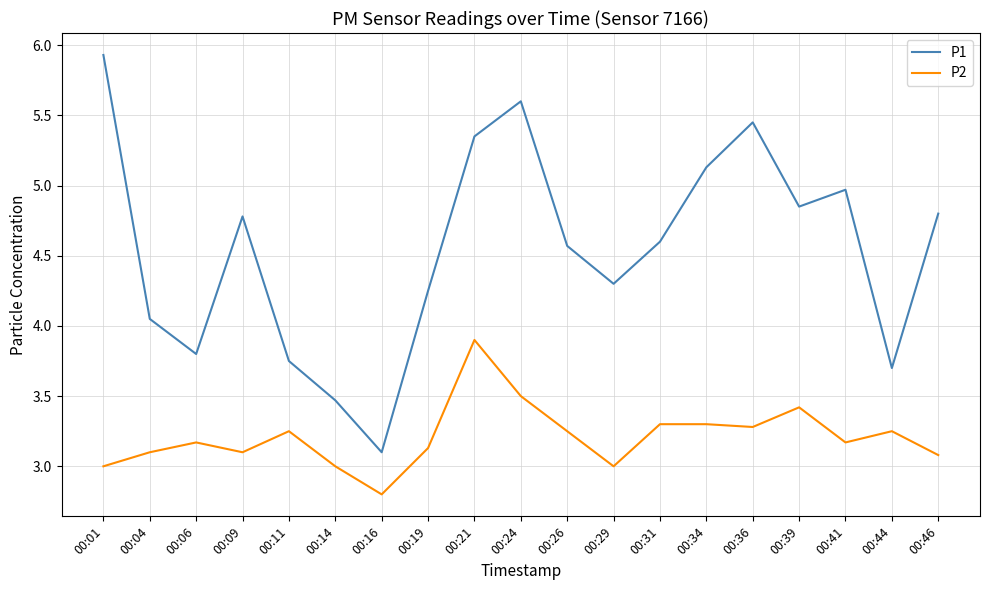

True or false: P1 has more than 0 interior local peaks.

True